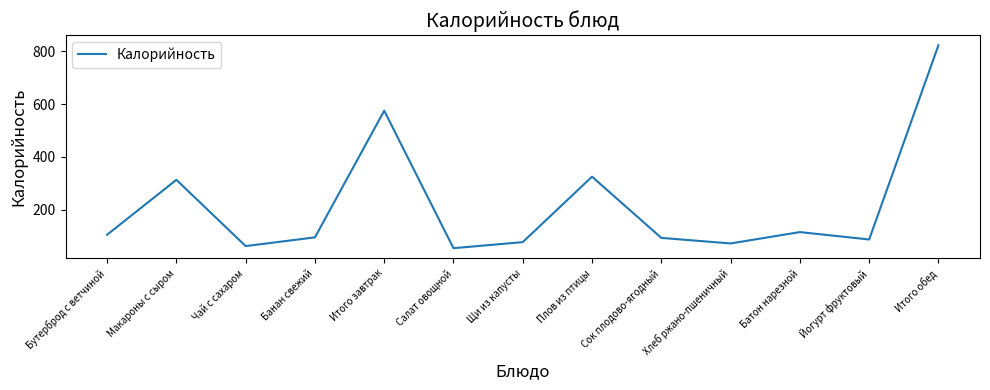

Is it true that the value at Макароны с сыром is 438?

False